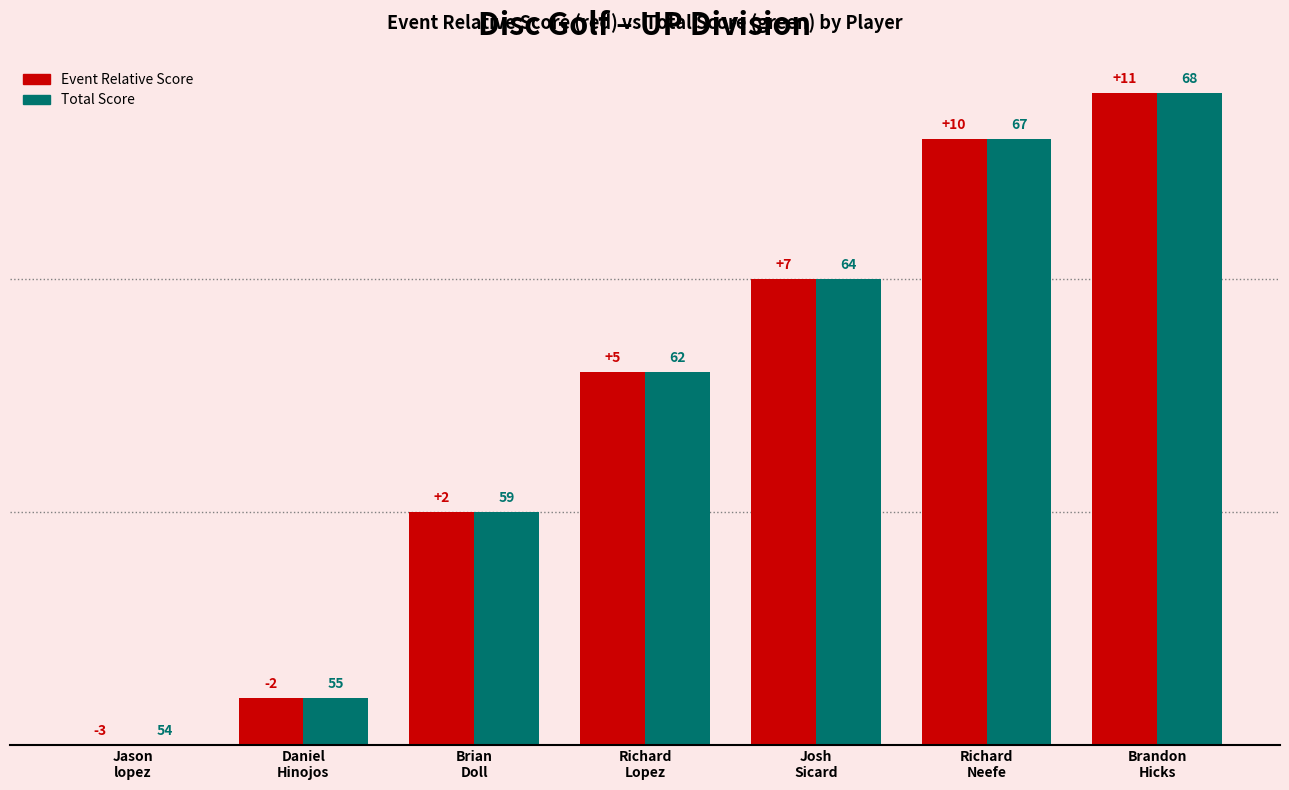

Are the bars horizontal?

No